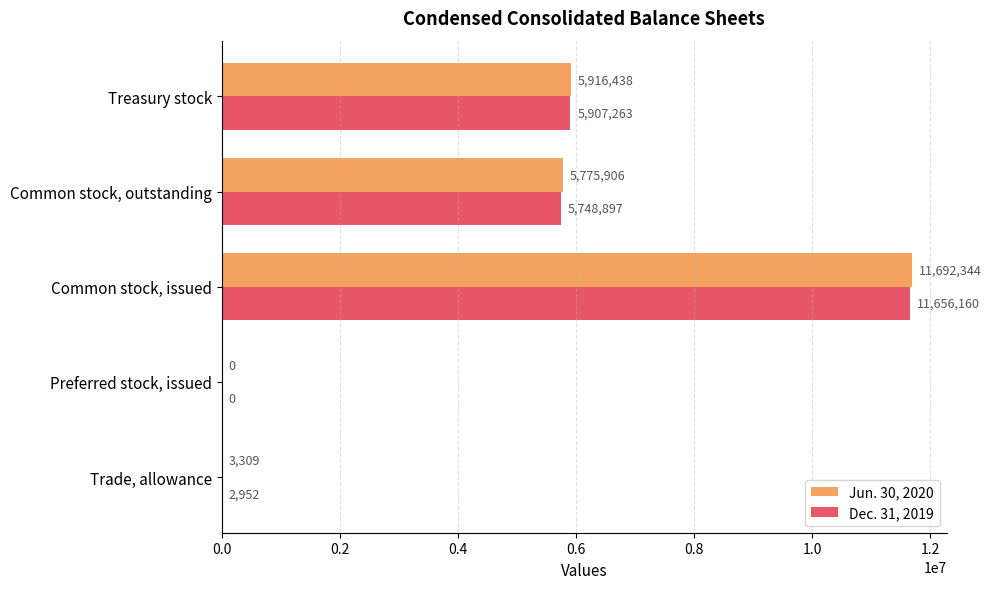

Which series has the largest range (max minus min)?

Jun. 30, 2020